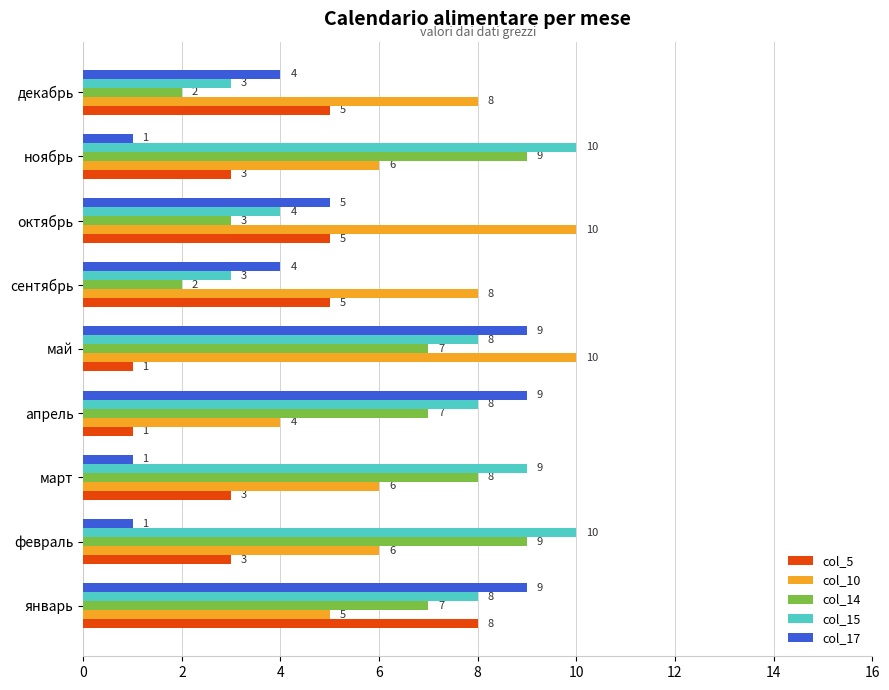

What is the average value of the col_17 series?

5